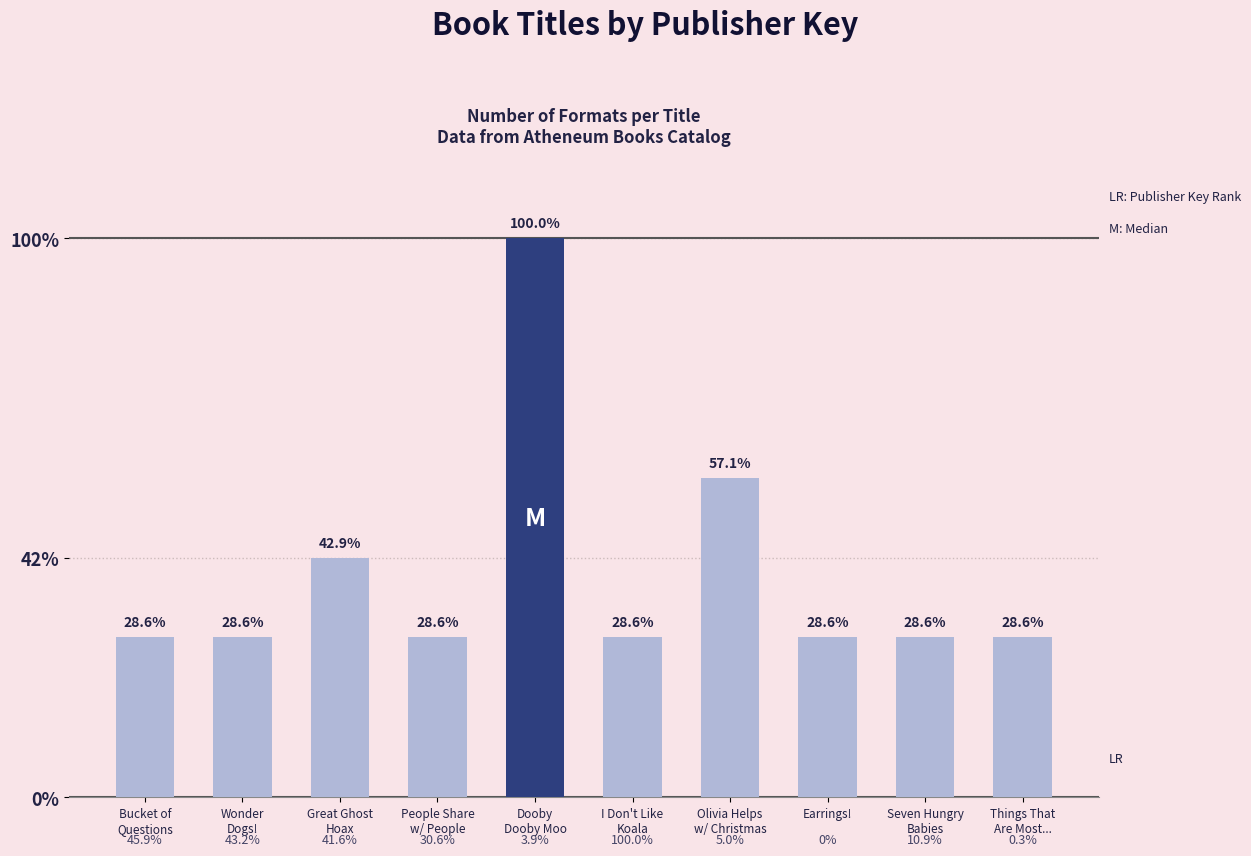

Does the chart contain any negative values?

No